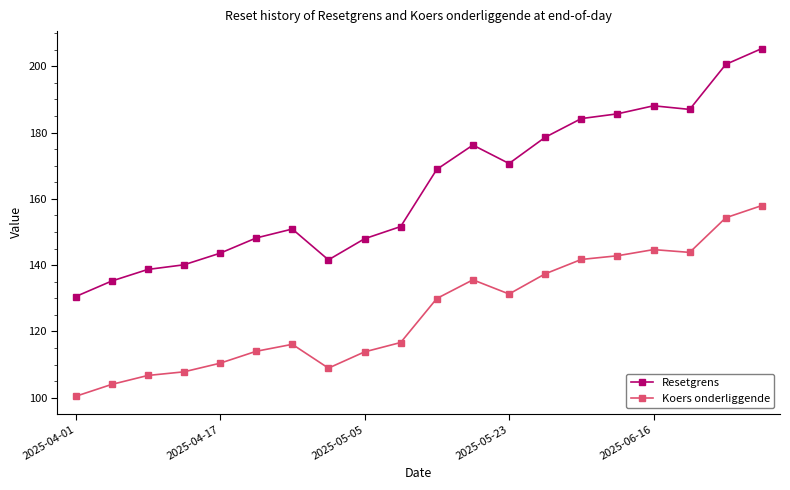

Rank the series by their maximum value, from highest to lowest.

Resetgrens, Koers onderliggende